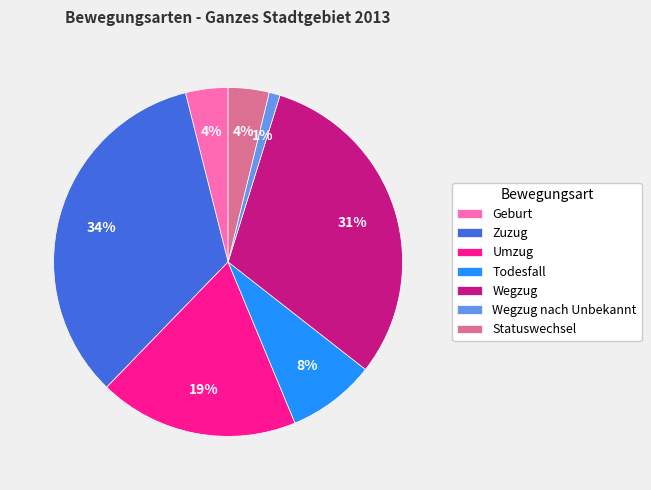

Combined, do Zuzug and Umzug account for over 50%?

Yes